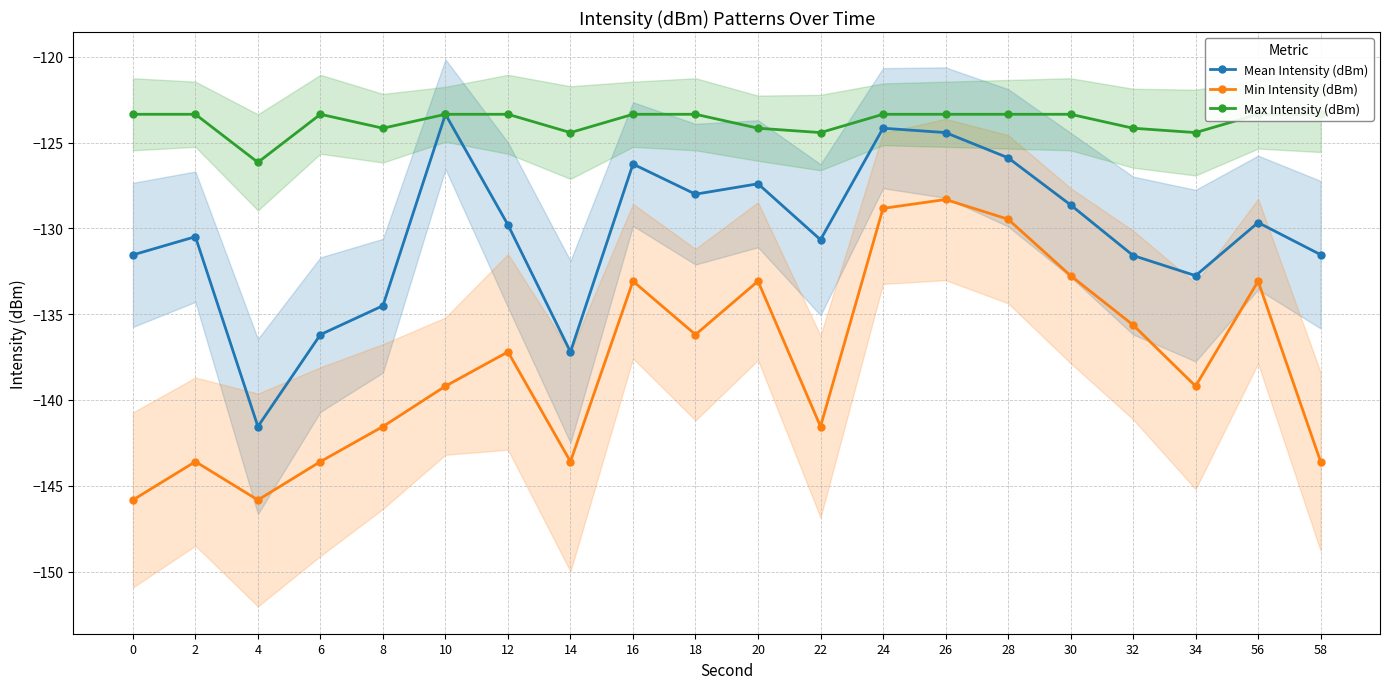

Reading left to right, list all the values displayed in this chart.

Mean Intensity (dBm): 0=-131.5	2=-130.5	4=-141.5	6=-136.2	8=-134.5	10=-123.3	12=-129.8	14=-137.2	16=-126.3	18=-128.0	20=-127.4	22=-130.7	24=-124.2	26=-124.4	28=-125.9	30=-128.6	32=-131.6	34=-132.8	56=-129.7	58=-131.5
Min Intensity (dBm): 0=-145.8	2=-143.6	4=-145.8	6=-143.6	8=-141.5	10=-139.2	12=-137.2	14=-143.6	16=-133.1	18=-136.2	20=-133.1	22=-141.5	24=-128.8	26=-128.3	28=-129.5	30=-132.8	32=-135.6	34=-139.2	56=-133.1	58=-143.6
Max Intensity (dBm): 0=-123.3	2=-123.3	4=-126.2	6=-123.3	8=-124.2	10=-123.3	12=-123.3	14=-124.4	16=-123.3	18=-123.3	20=-124.2	22=-124.4	24=-123.3	26=-123.3	28=-123.3	30=-123.3	32=-124.2	34=-124.4	56=-123.3	58=-123.3